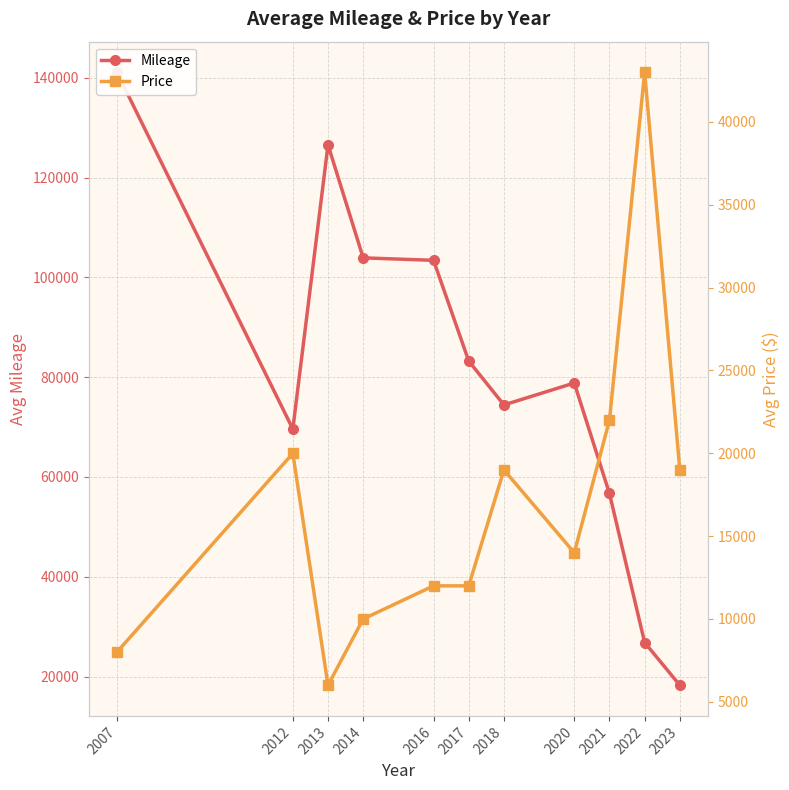

List the series in order of their overall mean, highest first.

Mileage, Price